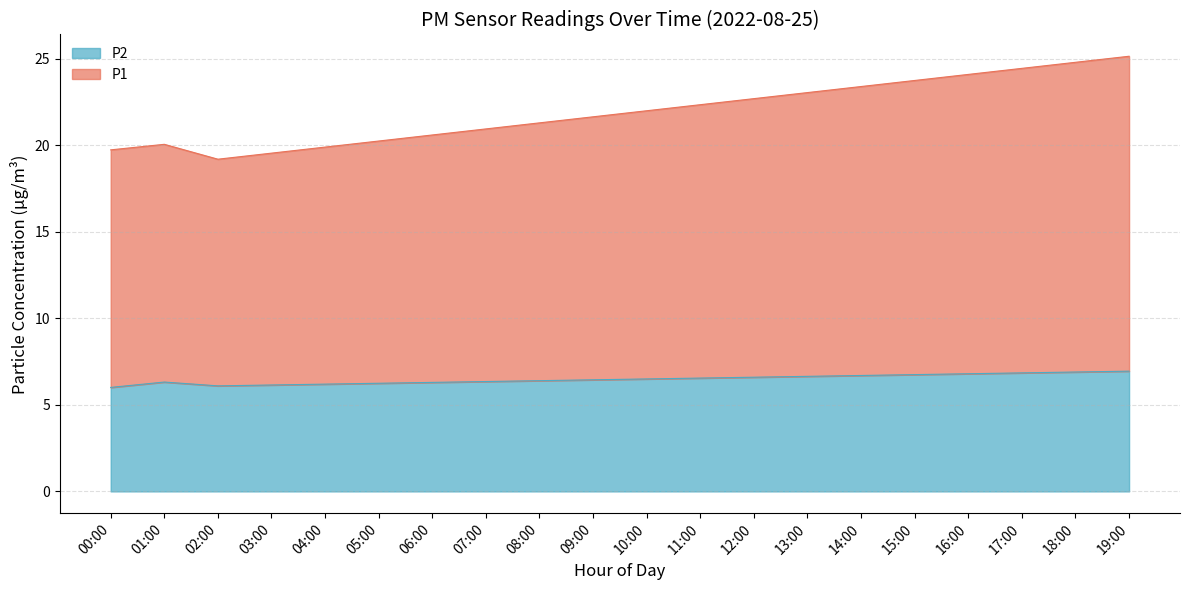

At how many categories does at least one series exceed 7?

20